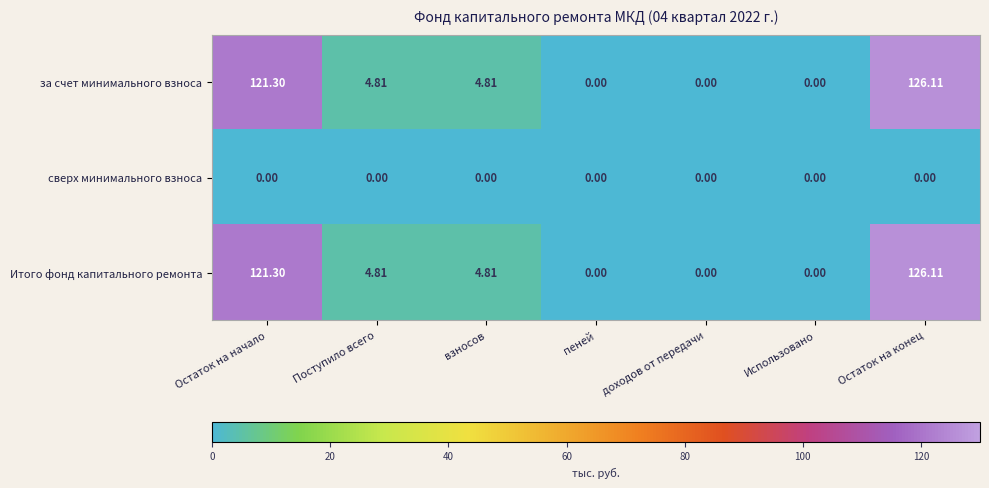

At which category is the sum across all series the highest?

Остаток на конец